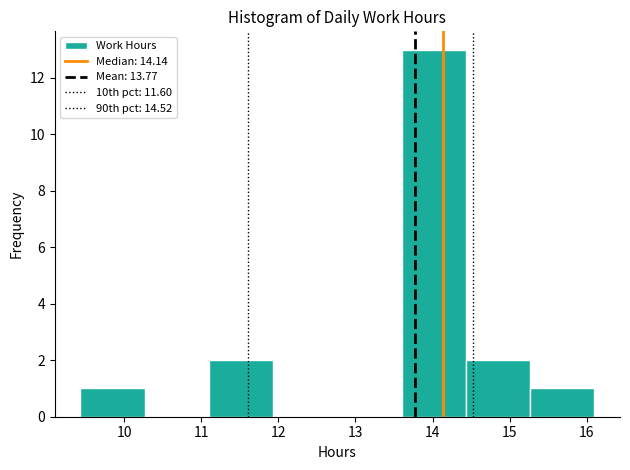

Reading left to right, list every bar in this chart as the range it spans on the x-axis followed by its height. Neither the bar edges nor the heights are printed on the chart, so give them approximately, as read against the axes.

9.4 to 10.3: 1
10.3 to 11.1: 0
11.1 to 11.9: 2
11.9 to 12.8: 0
12.8 to 13.6: 0
13.6 to 14.4: 13
14.4 to 15.3: 2
15.3 to 16.1: 1